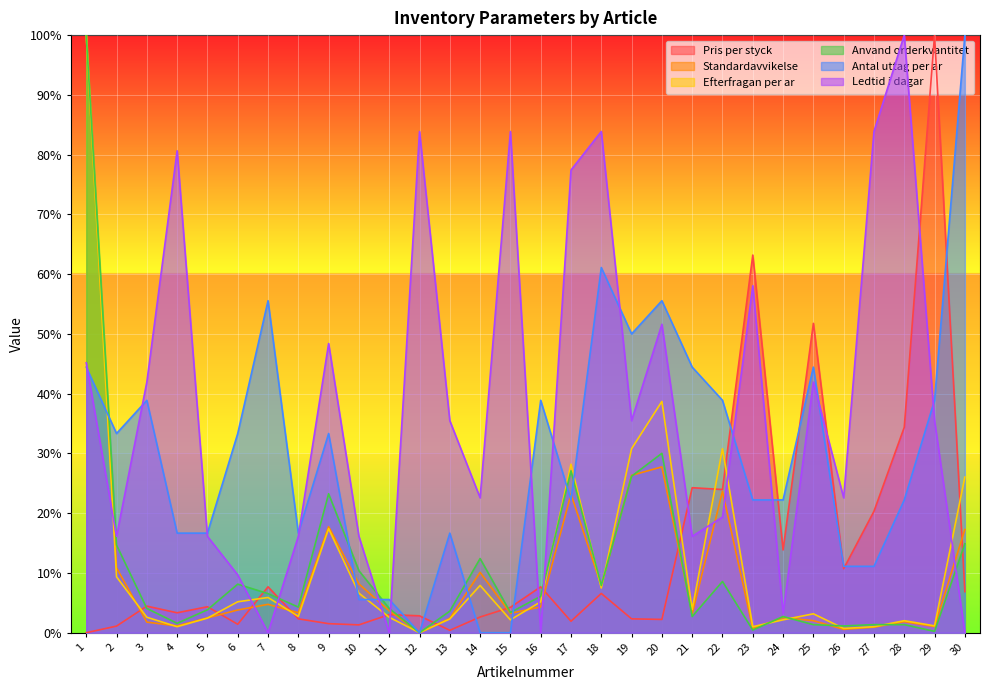

What are all the series names shown in the legend?

Pris per styck, Standardavvikelse, Efterfragan per ar, Anvand orderkvantitet, Antal uttag per ar, Ledtid i dagar